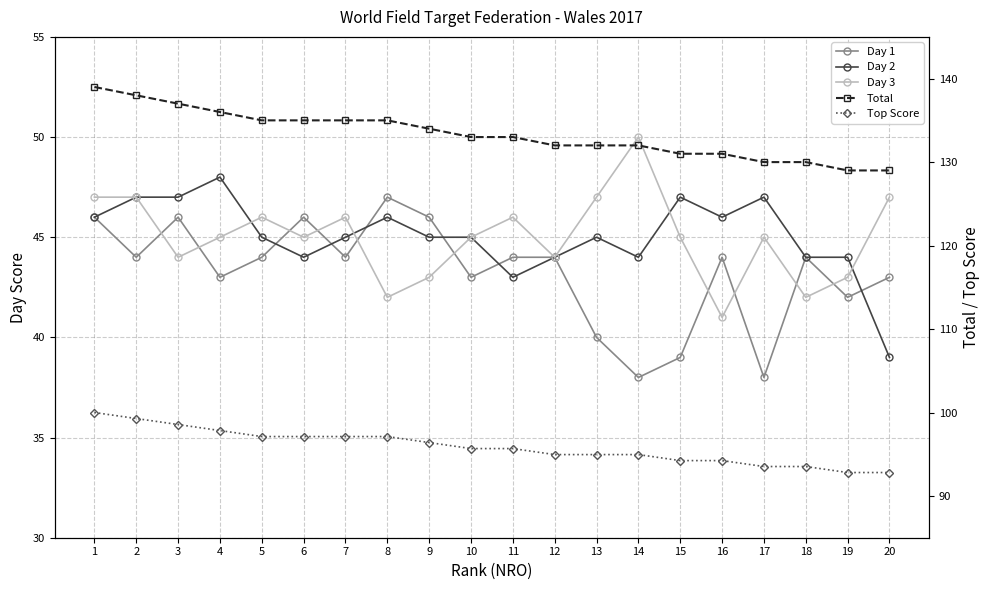

The value of Top Score at 12 is 95.0. True or false?

True